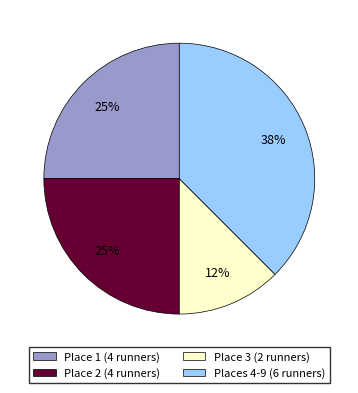

To the nearest percent, what portion does Place 2 (4 runners) represent?

25%